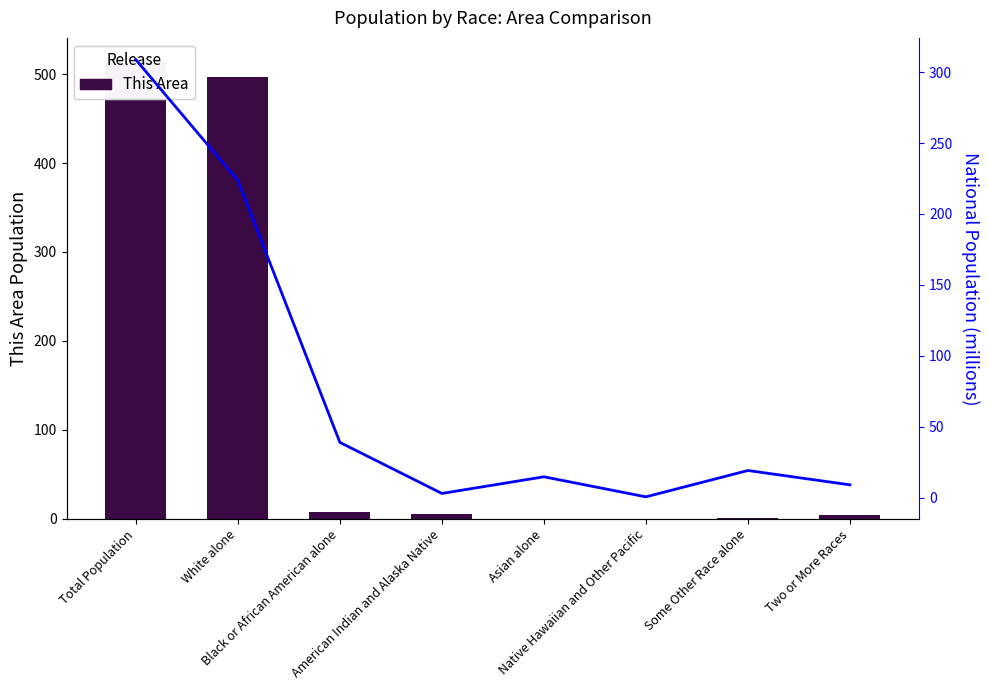

Which has a higher value, Some Other Race alone or Asian alone?

Some Other Race alone